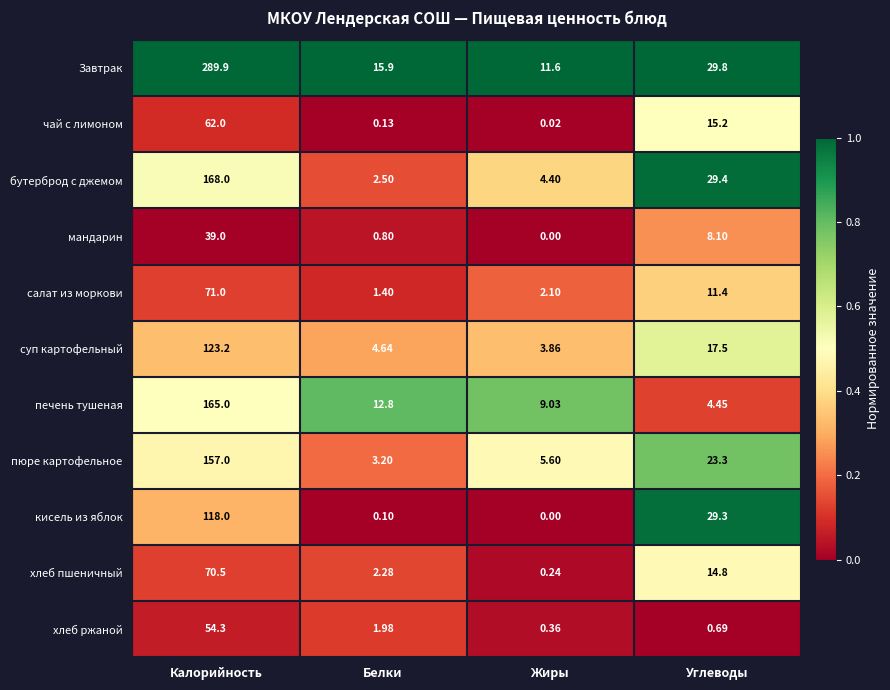

Where does the Завтрак series first go above 29?

Калорийность